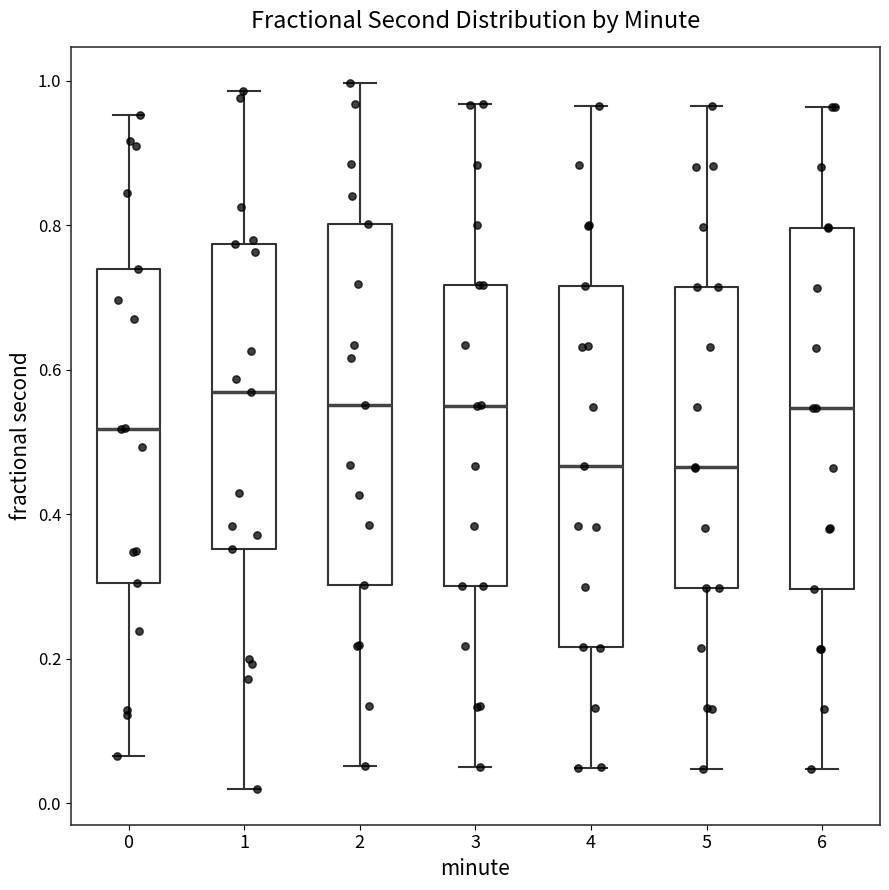

Reading left to right, transcribe this box plot: for each box, give where its median line is, the range the box spans, and where its two whiskers end, as read against the y-axis. The values are not printed on the chart, so give them approximately, as read against the axis.

0: median 0.52, box 0.30 to 0.74, whiskers 0.06 to 0.96
1: median 0.56, box 0.36 to 0.78, whiskers 0.02 to 0.98
2: median 0.56, box 0.30 to 0.80, whiskers 0.06 to 1.00
3: median 0.54, box 0.30 to 0.72, whiskers 0.06 to 0.96
4: median 0.46, box 0.22 to 0.72, whiskers 0.04 to 0.96
5: median 0.46, box 0.30 to 0.72, whiskers 0.04 to 0.96
6: median 0.54, box 0.30 to 0.80, whiskers 0.04 to 0.96